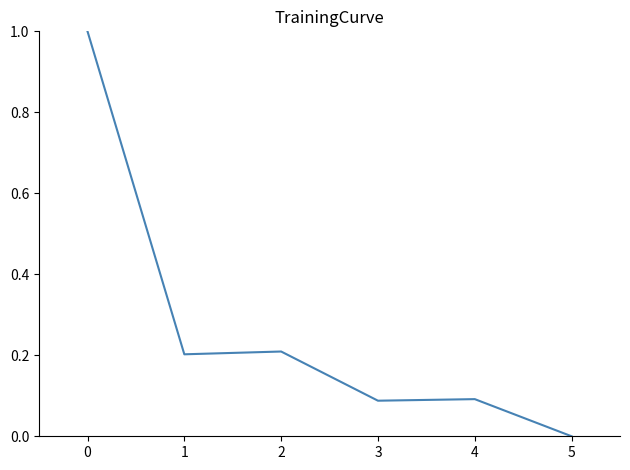

What is the greatest value displayed?

1.0